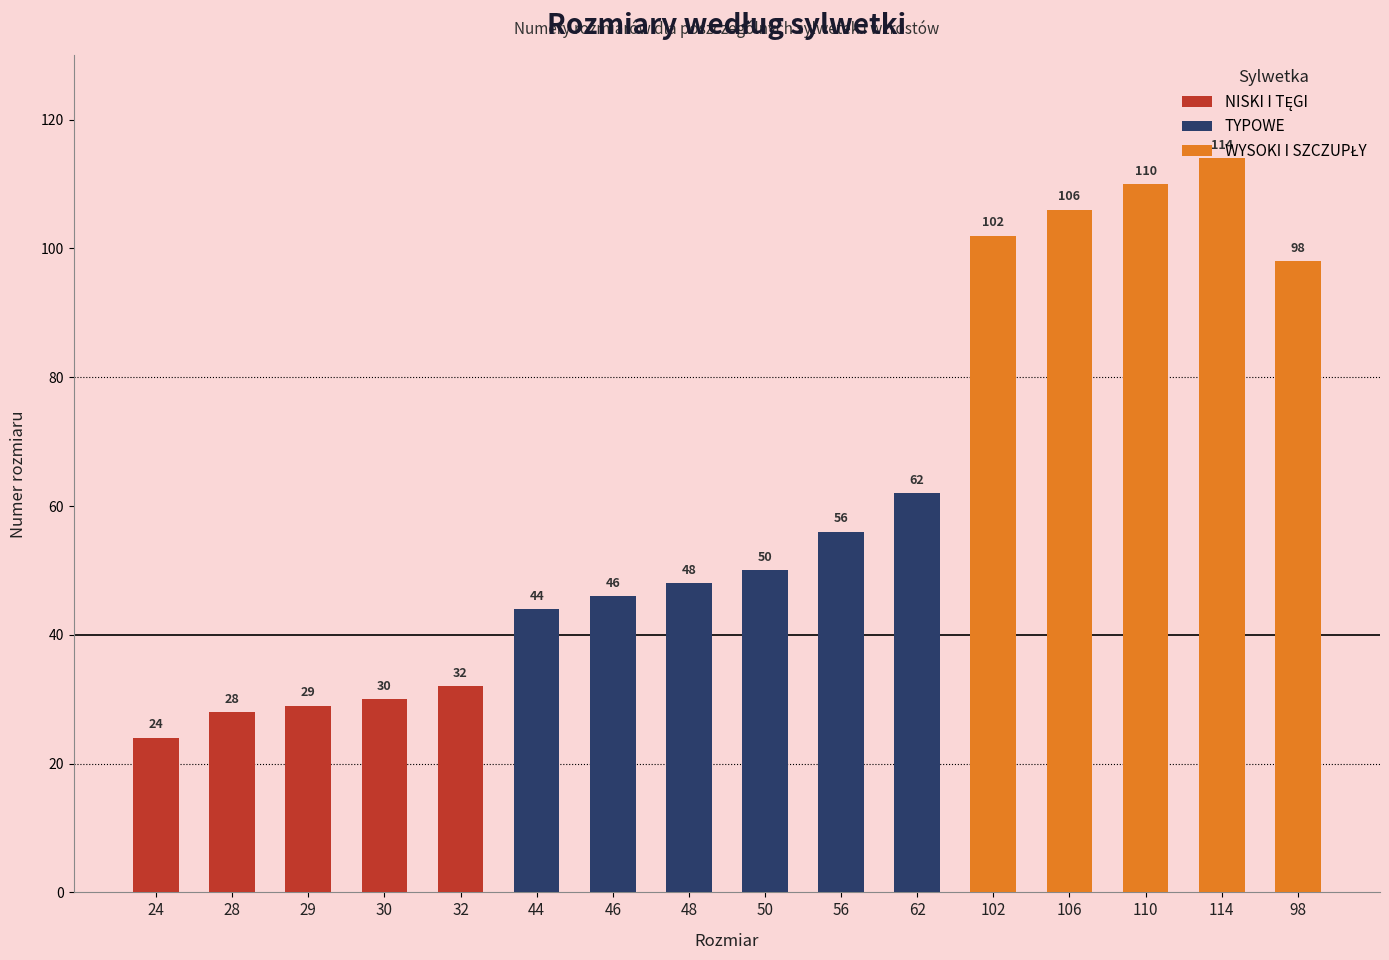

Reading left to right, what are all the values shown in this chart?

NISKI I TĘGI: 24=24	28=28	29=29	30=30	32=32	44=0	46=0	48=0	50=0	56=0	62=0	102=0	106=0	110=0	114=0	98=0
TYPOWE: 24=0	28=0	29=0	30=0	32=0	44=44	46=46	48=48	50=50	56=56	62=62	102=0	106=0	110=0	114=0	98=0
WYSOKI I SZCZUPŁY: 24=0	28=0	29=0	30=0	32=0	44=0	46=0	48=0	50=0	56=0	62=0	102=102	106=106	110=110	114=114	98=98